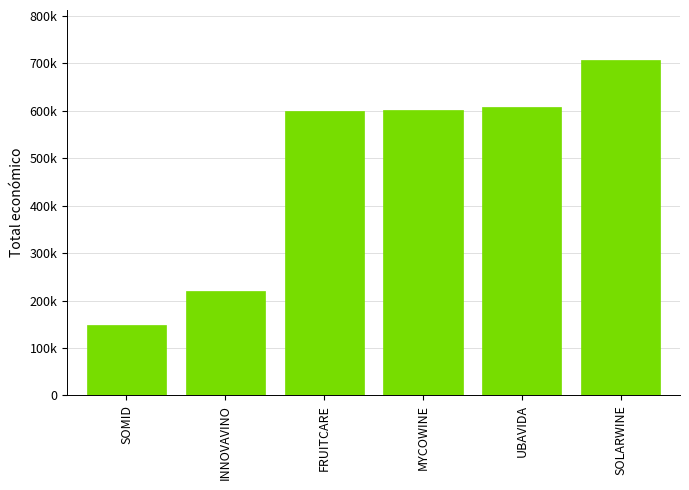

The chart shows a value of 964422.5 at SOLARWINE. True or false?

False